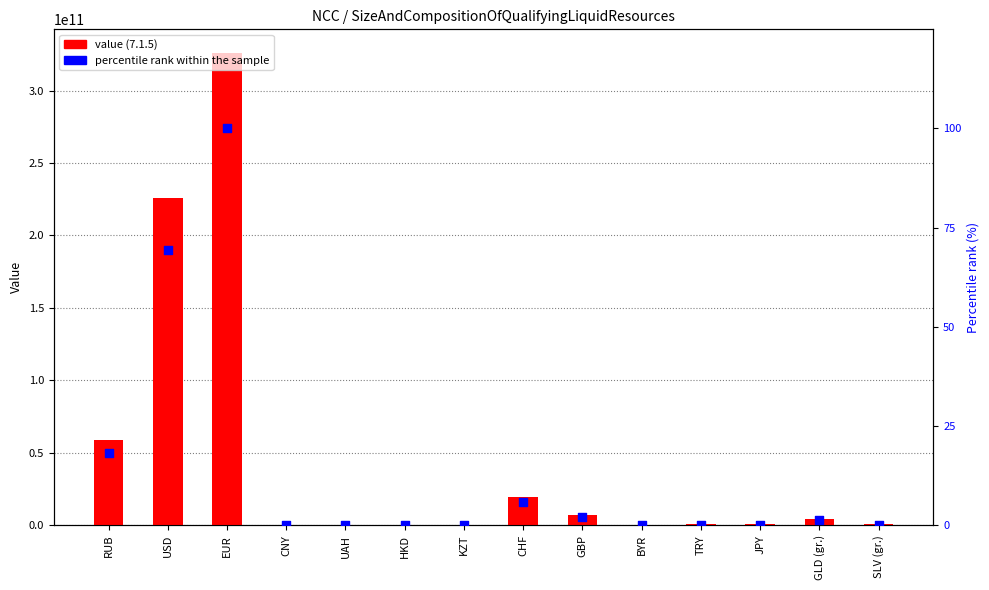

What are all the series names shown in the legend?

value (7.1.5), percentile rank within the sample